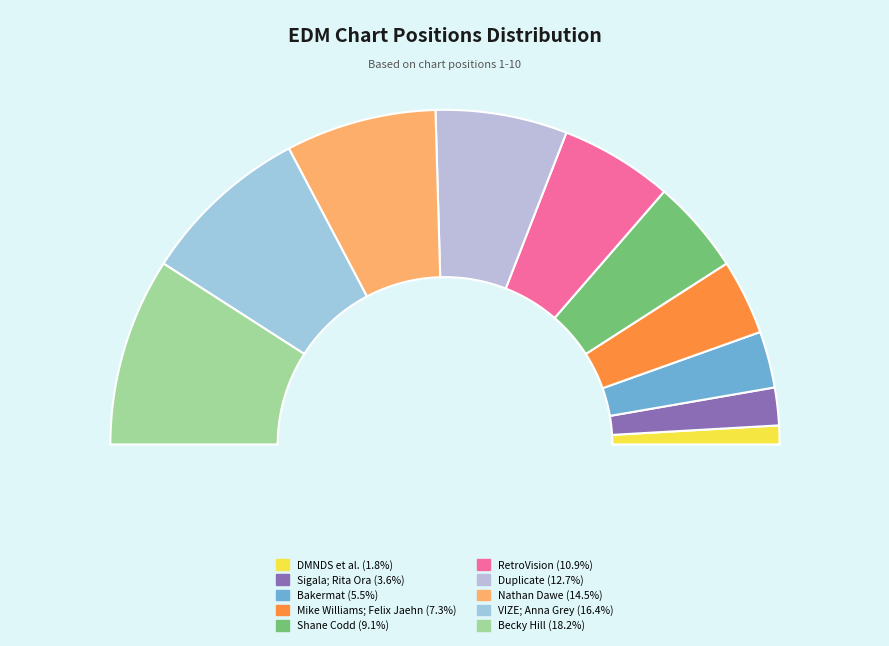

Rank the categories by value from lowest to highest.

DMNDS; Dance Fruits Music; Fallen Roses, Sigala; Rita Ora, Bakermat, Mike Williams; Felix Jaehn, Shane Codd, RetroVision, Duplicate, Nathan Dawe, VIZE; Anna Grey, Becky Hill